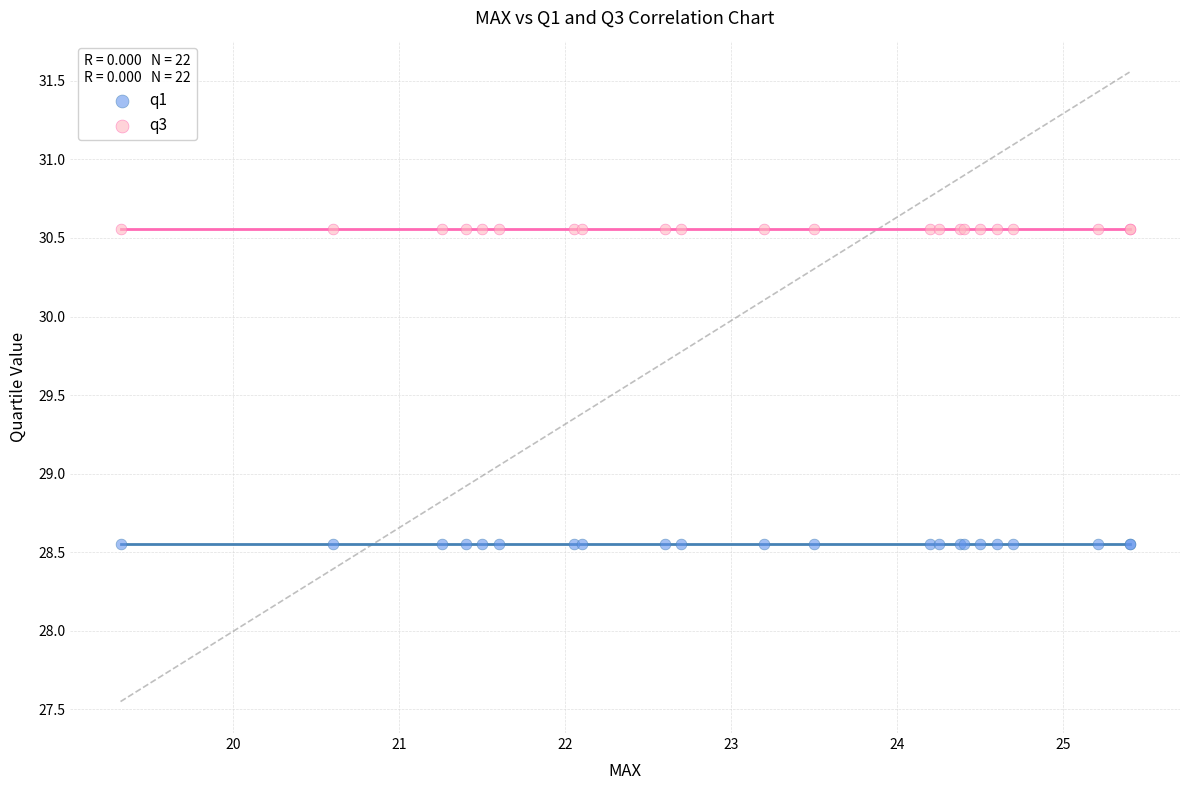

Which series contains the lowest Y value?

q1